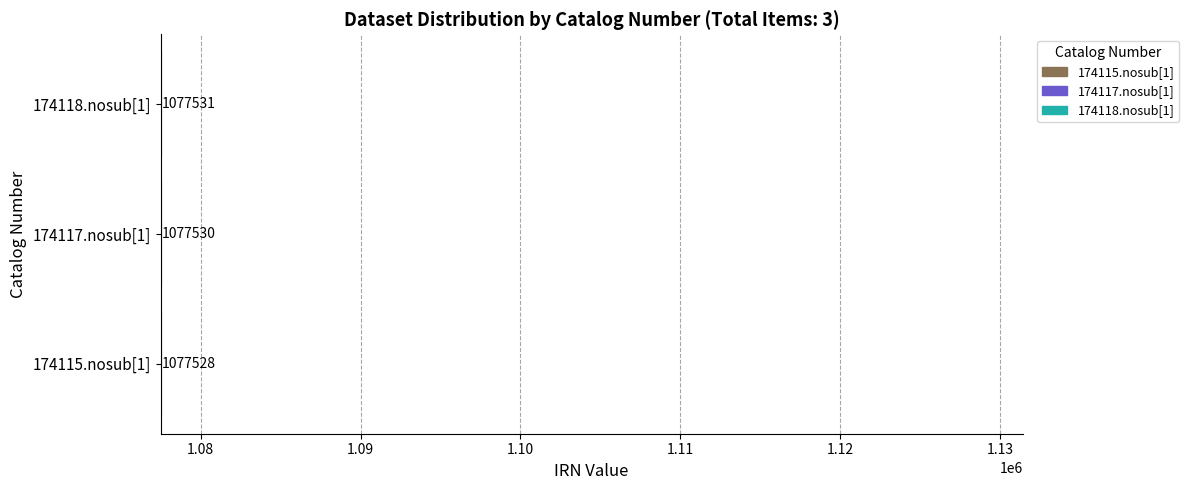

Reading bottom to top, transcribe all the data shown in this chart.

1077528	1077530	1077531